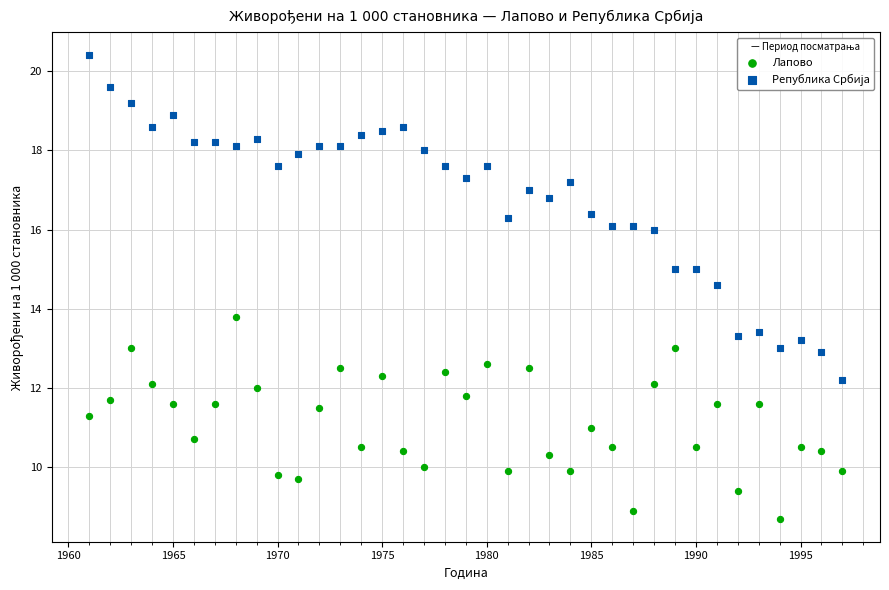

Across all data points, what is the range of X values (max minus min)?

36.0